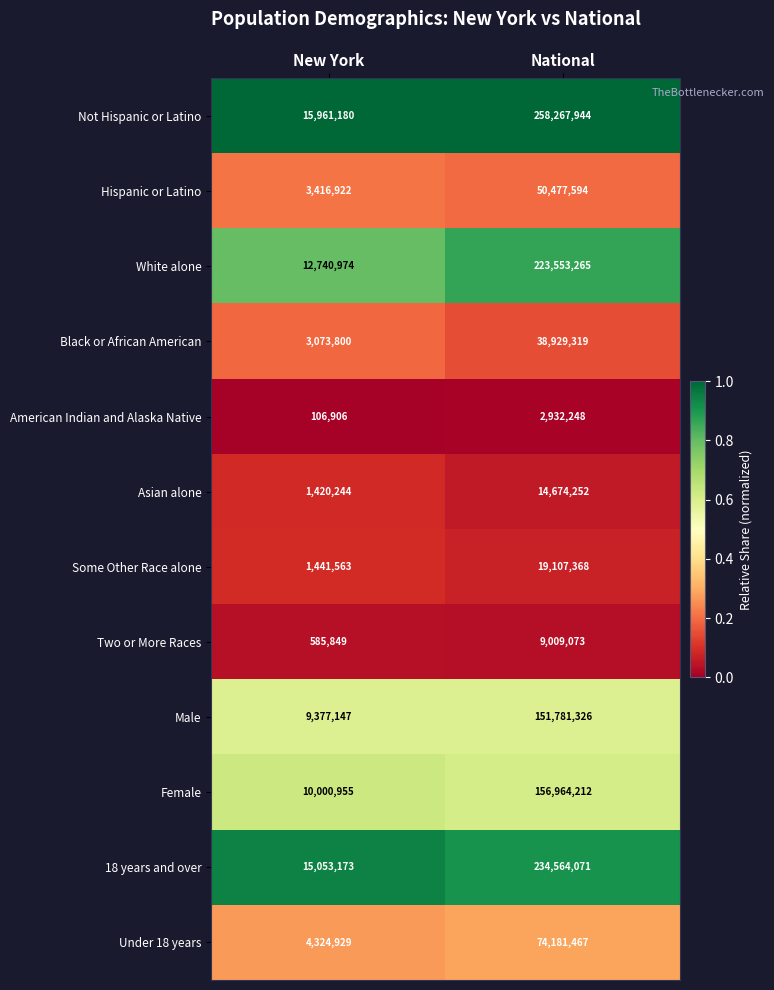

List the series in order of their peak value, highest first.

Not Hispanic or Latino, 18 years and over, White alone, Female, Male, Under 18 years, Hispanic or Latino, Black or African American, Some Other Race alone, Asian alone, Two or More Races, American Indian and Alaska Native